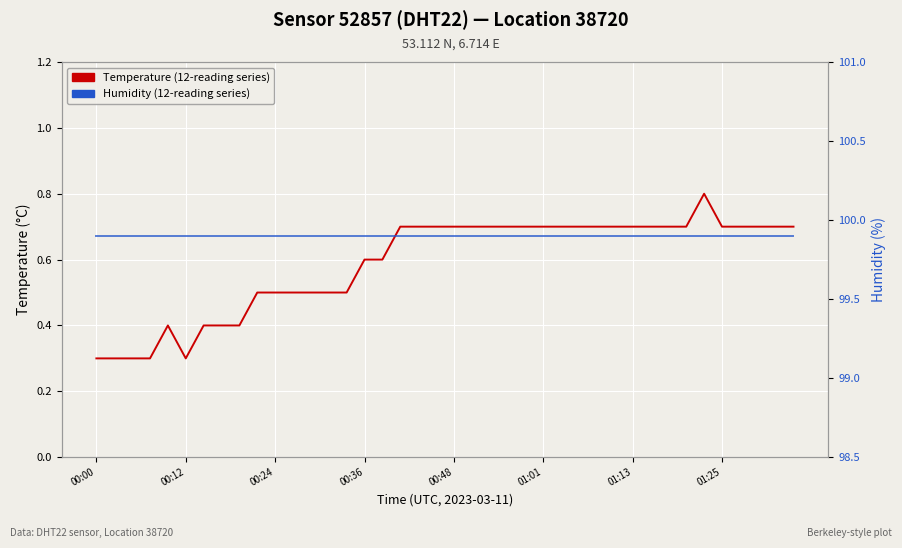

Is this an area chart (filled region under the line)?

No